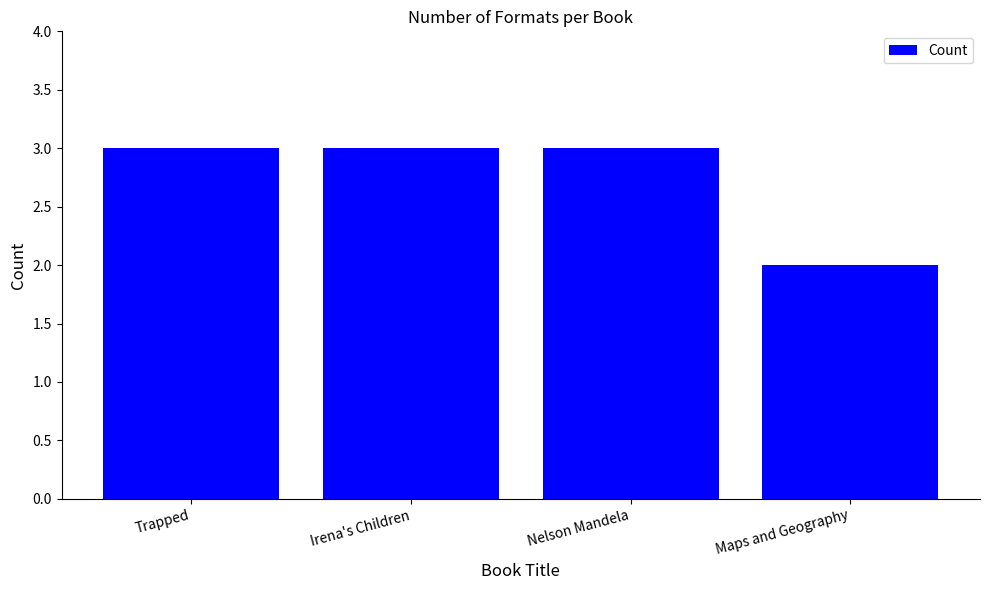

True or false: the data shows 3 at Maps and Geography.

False